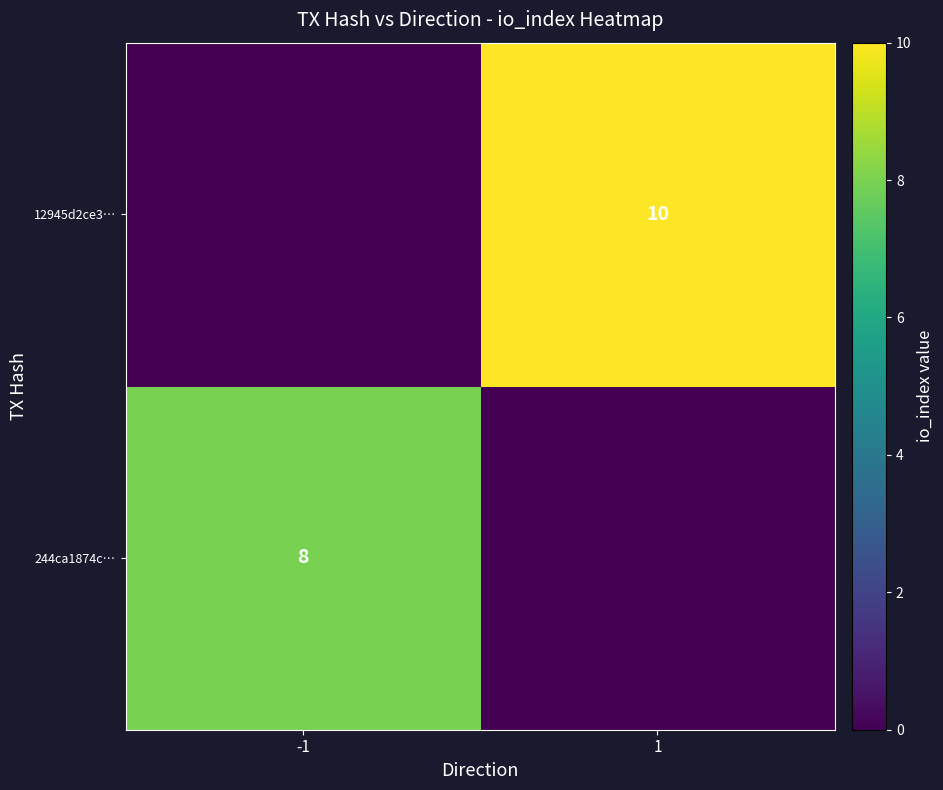

Is the value of 12945d2ce3… at 1 greater than the value of 244ca1874c… at -1?

Yes